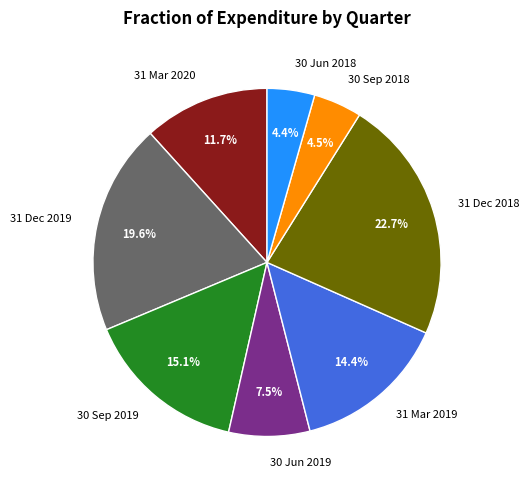

Is there a majority slice in this chart?

No